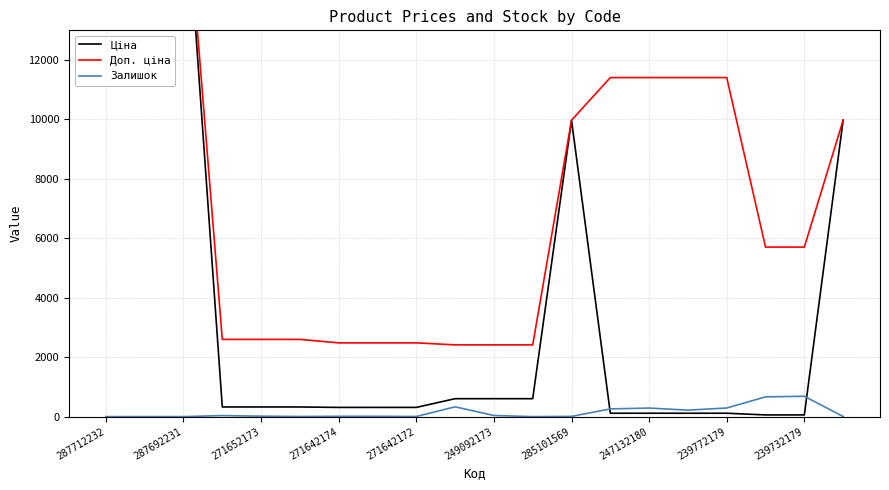

How many times do Ціна and Залишок cross each other?

2